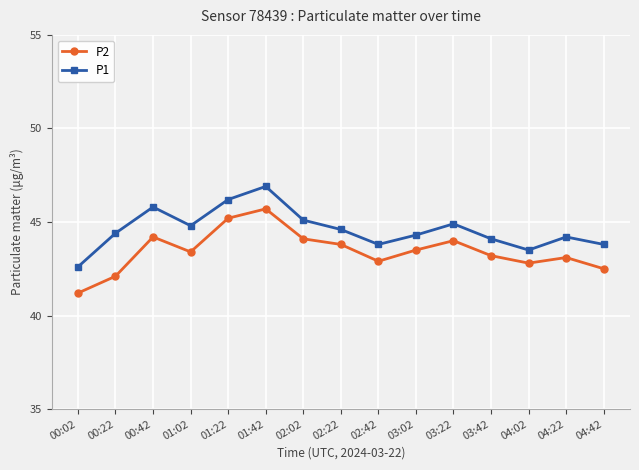

How many interior local valleys does the P2 series have?

3